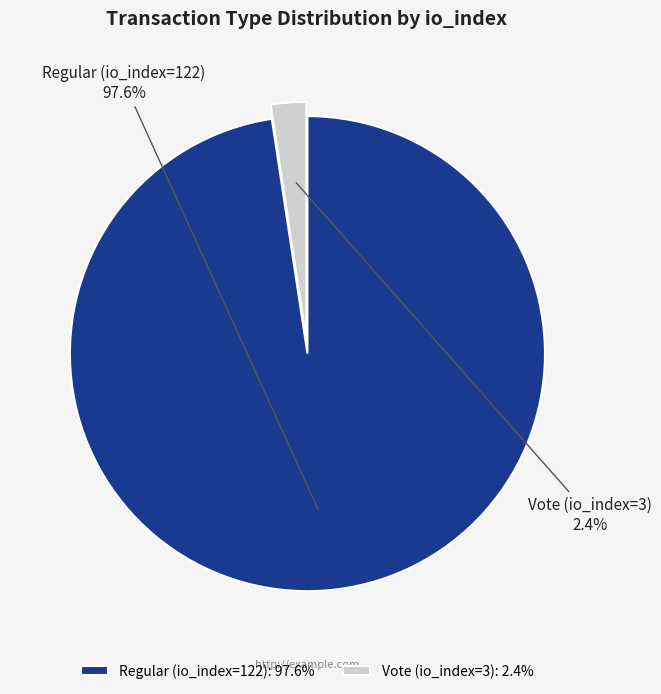

What is the majority slice?

Regular (io_index=122)